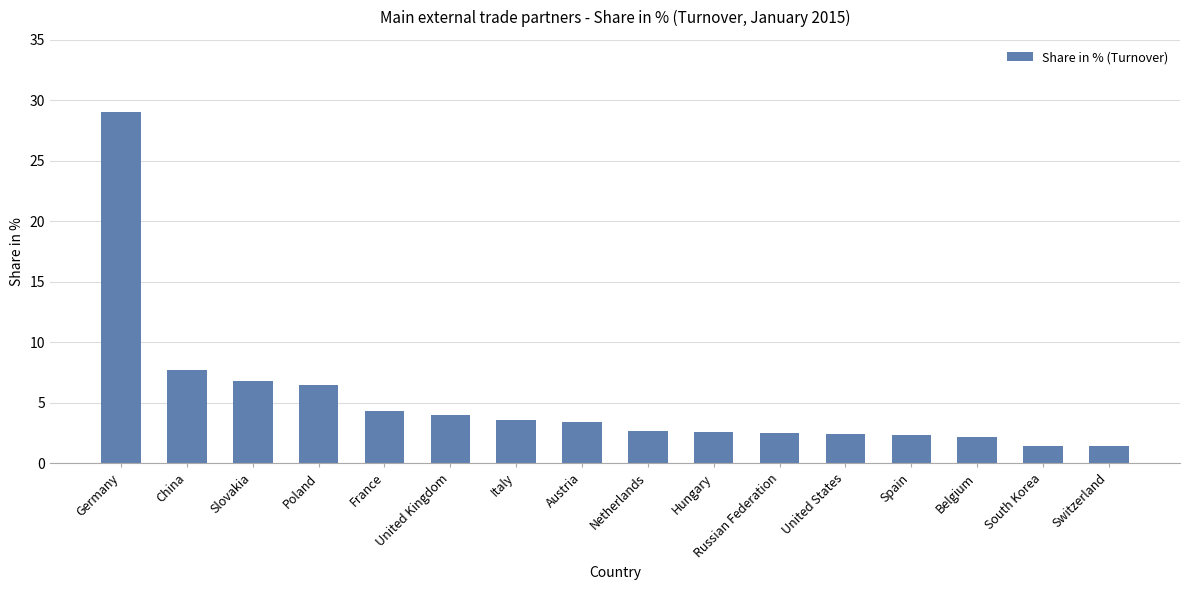

What is the maximum value shown in the chart?

29.0